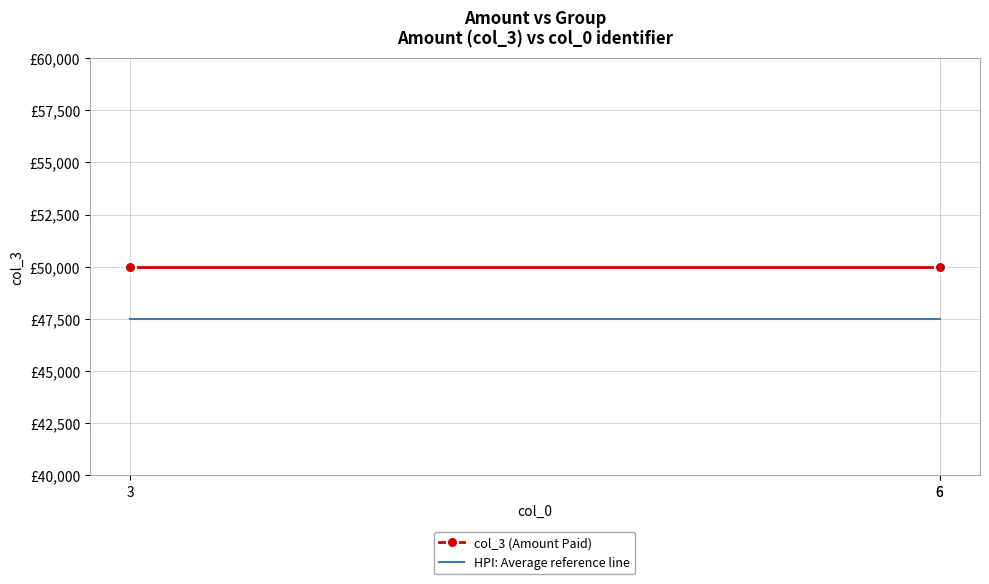

Which series has the largest range (max minus min)?

col_3 (Amount Paid)